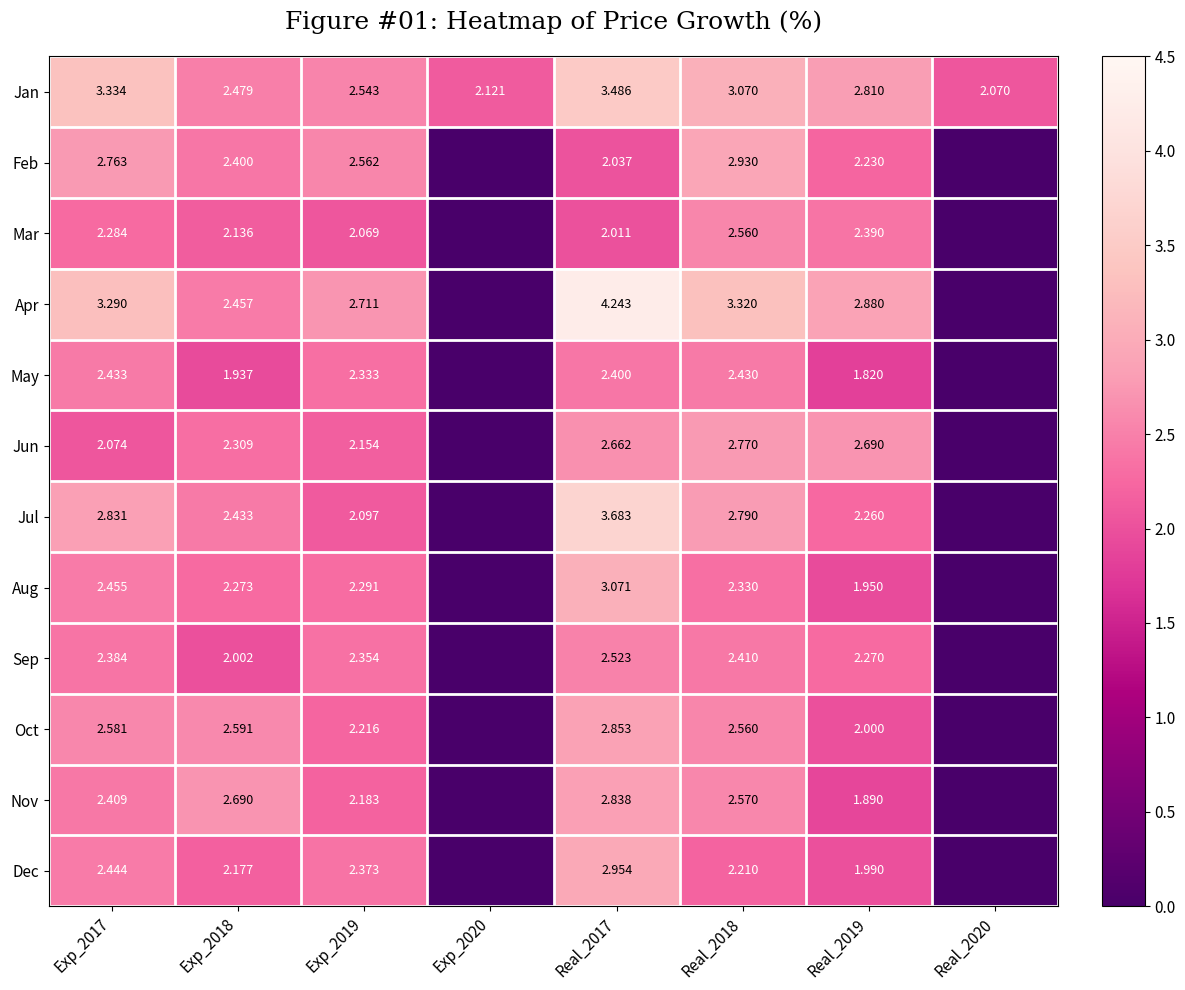

Is it true that Nov equals 1.2 at Exp_2017?

False